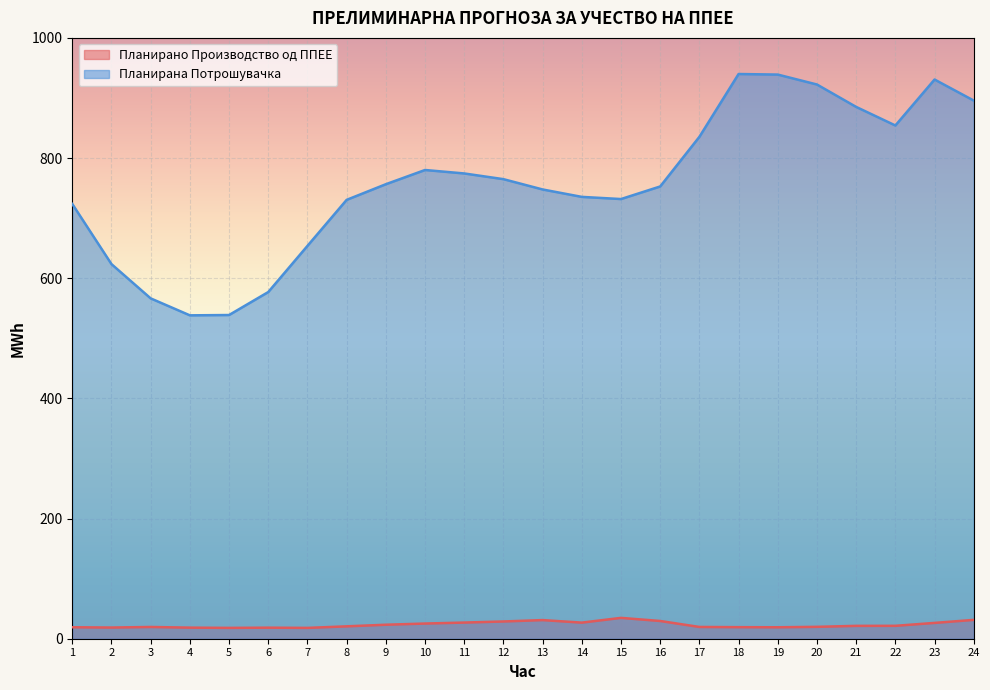

Rank the series by their maximum value, from highest to lowest.

Планирана Потрошувачка, Планирано Производство од ППЕЕ